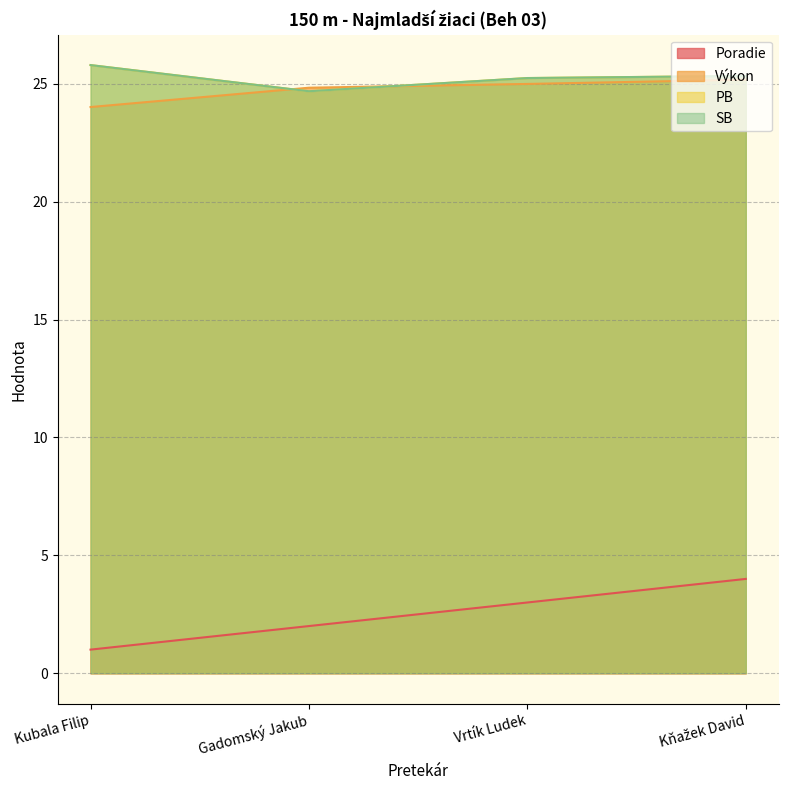

After their last crossing, which series has the higher values: Výkon or PB?

PB